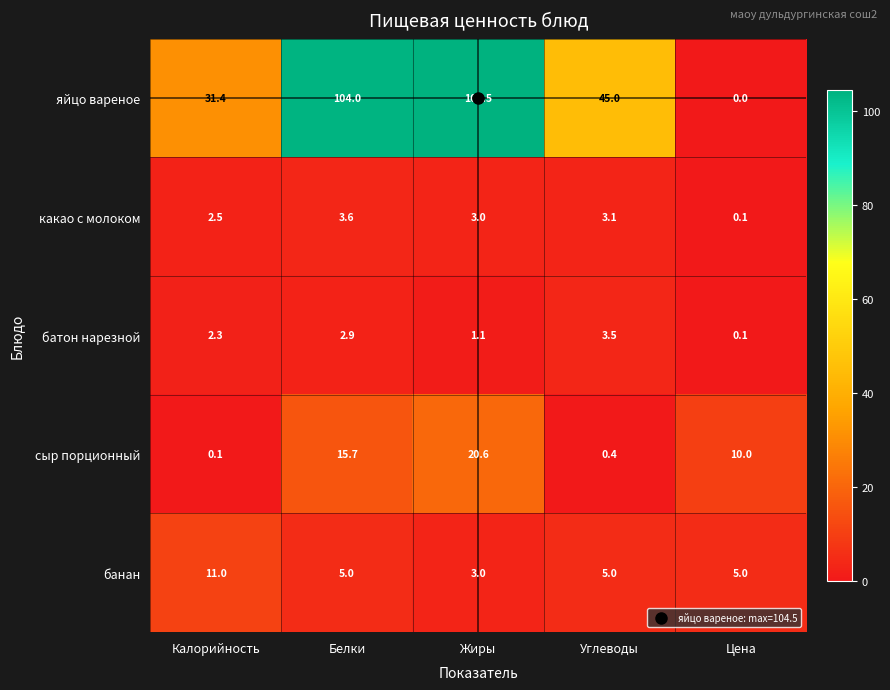

Is it true that сыр порционный equals 3.6 at Белки?

False